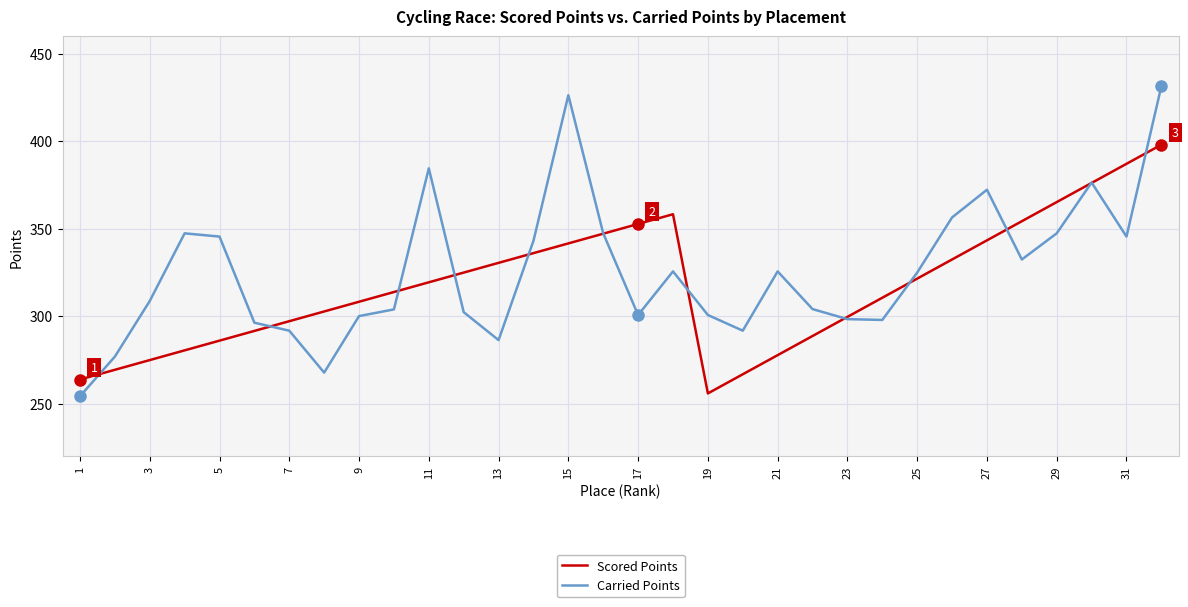

Which series has the widest spread of values?

Carried Points